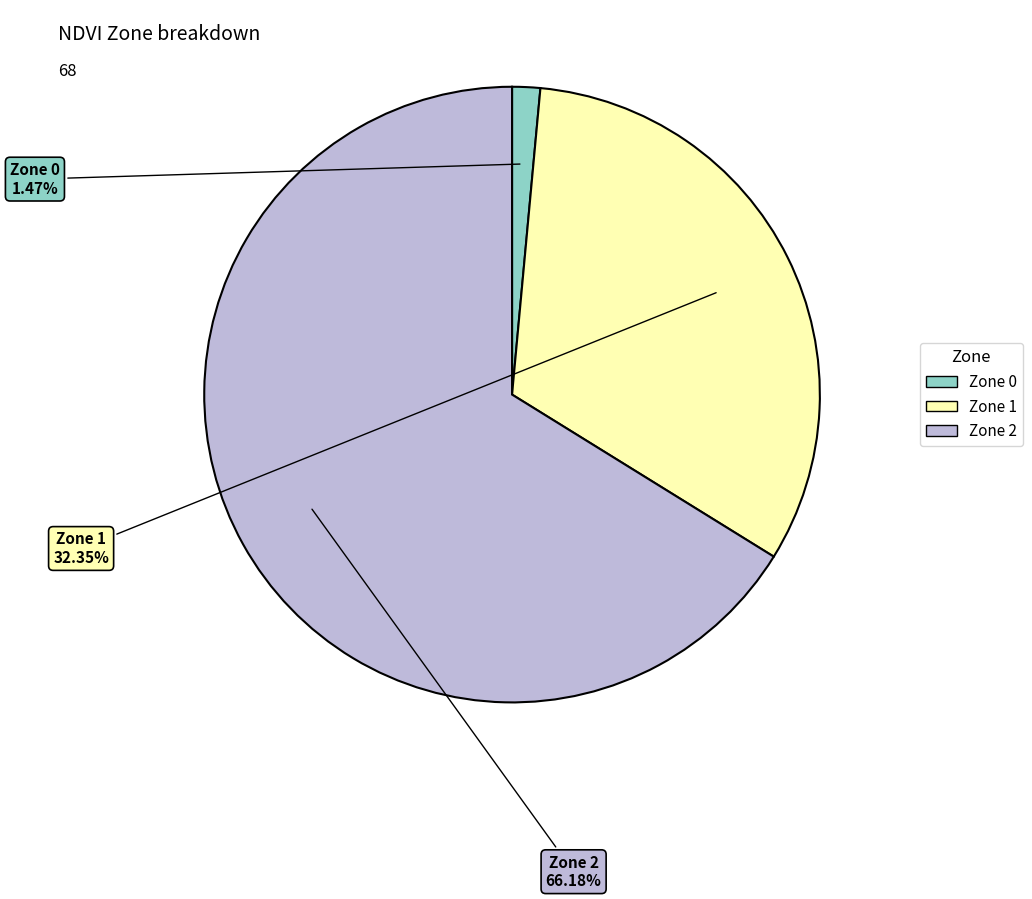

To the nearest percent, what is the difference between the largest and smallest slice percentages?

65%